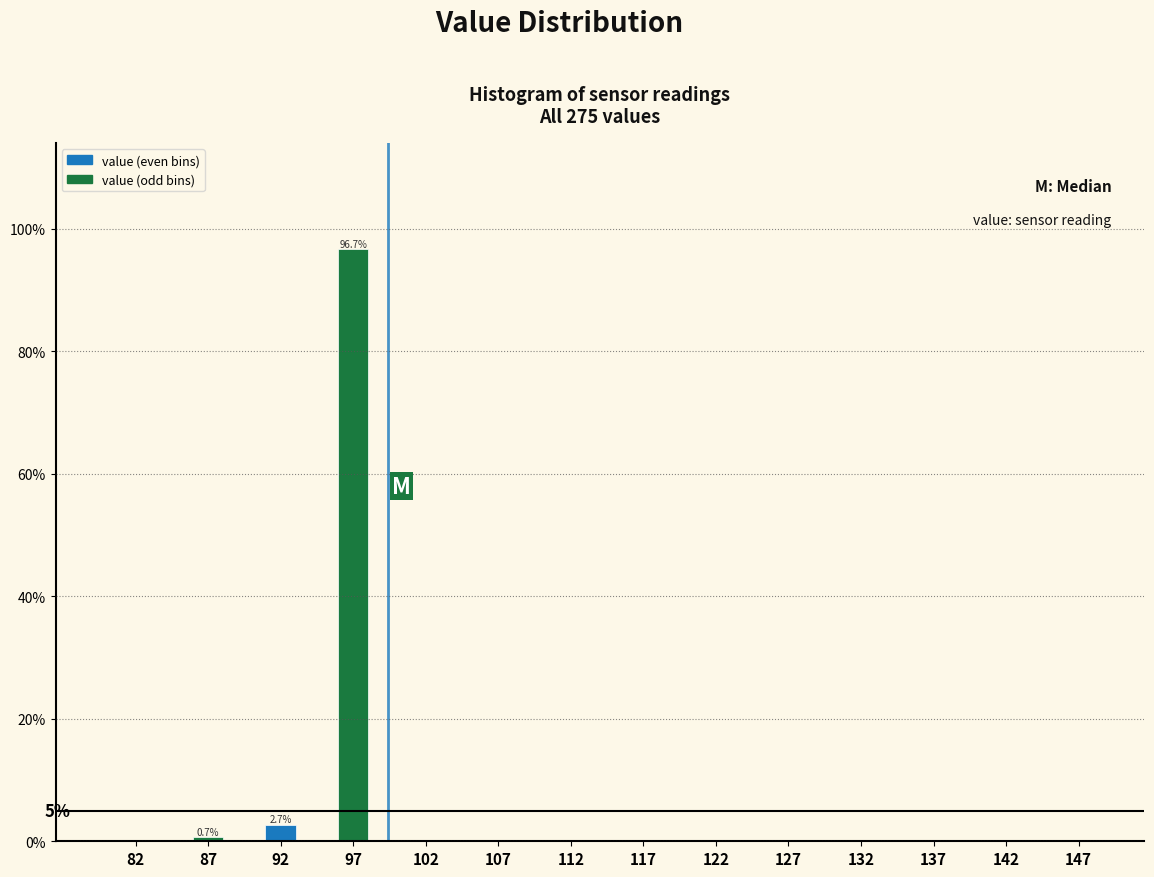

Over which range of the x-axis is the bar tallest?

95 to 100